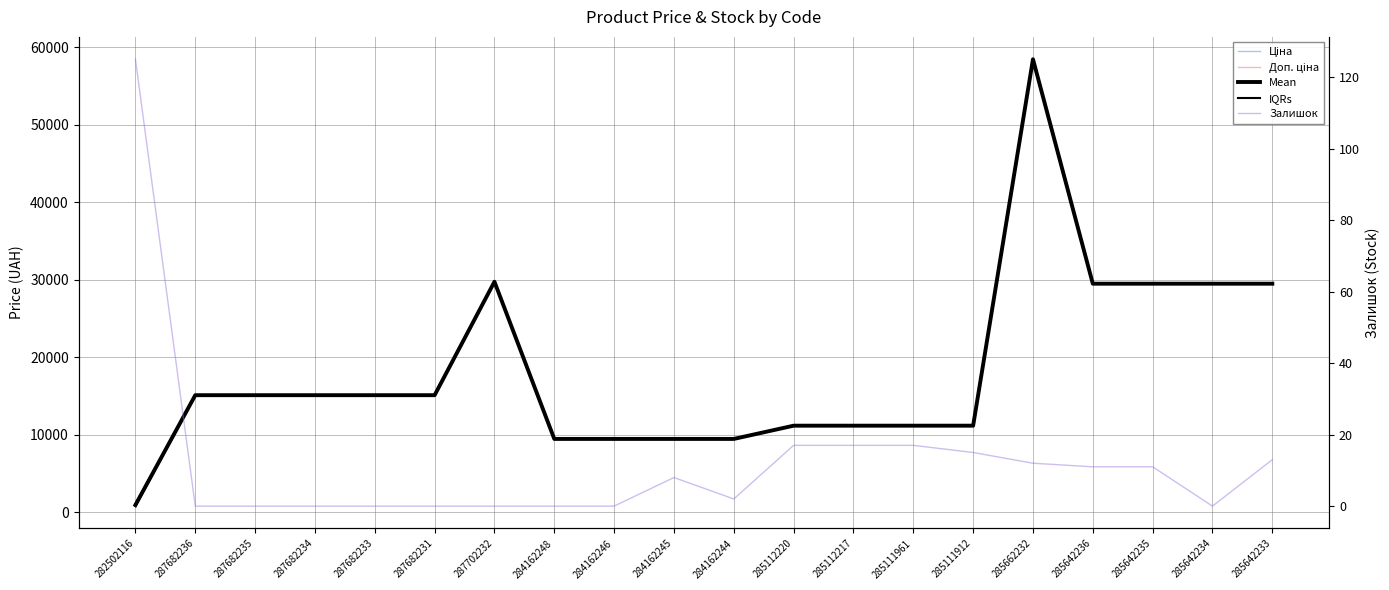

True or false: Ціна and Залишок intersect in this chart.

False